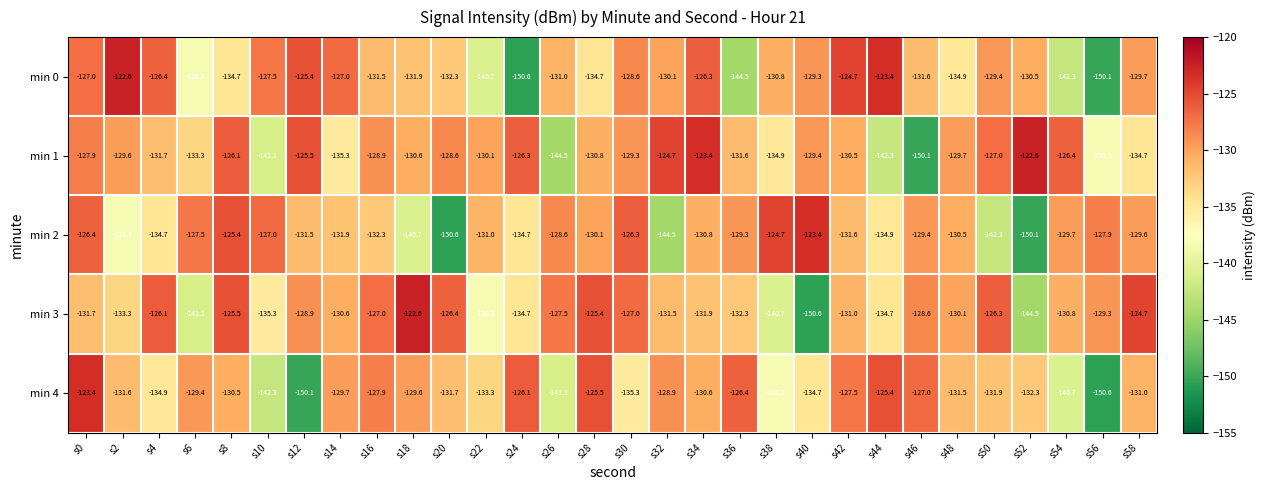

At which label does min 0 reach its peak?

s2